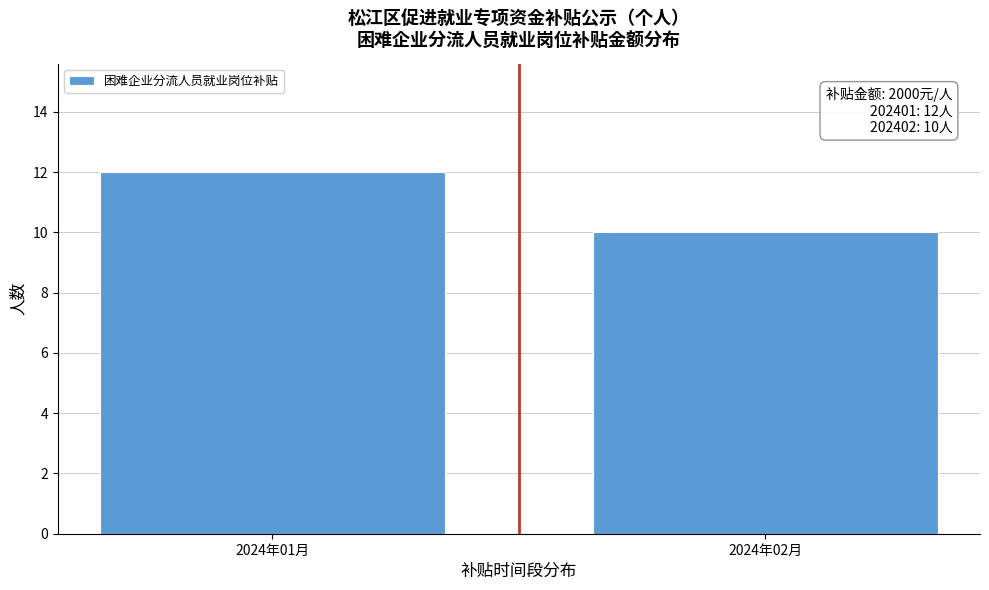

Reading right to left, what are all the values shown in this chart?

2024年02月=10	2024年01月=12